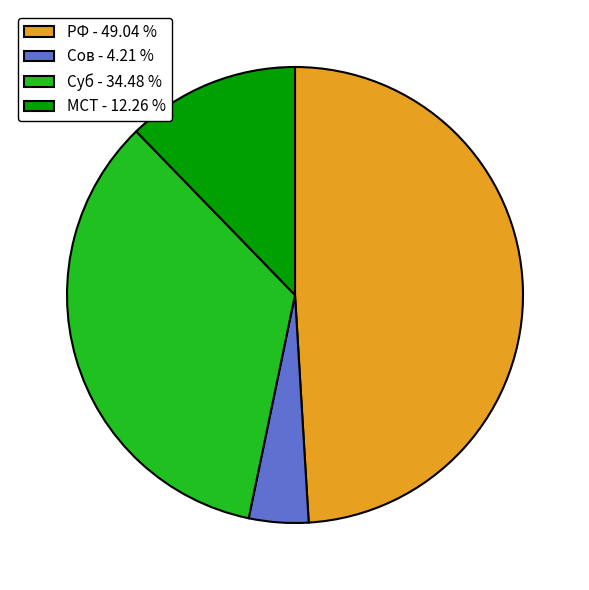

Rank the categories by value from lowest to highest.

Сов - 4.21 %, МСТ - 12.26 %, Суб - 34.48 %, РФ - 49.04 %